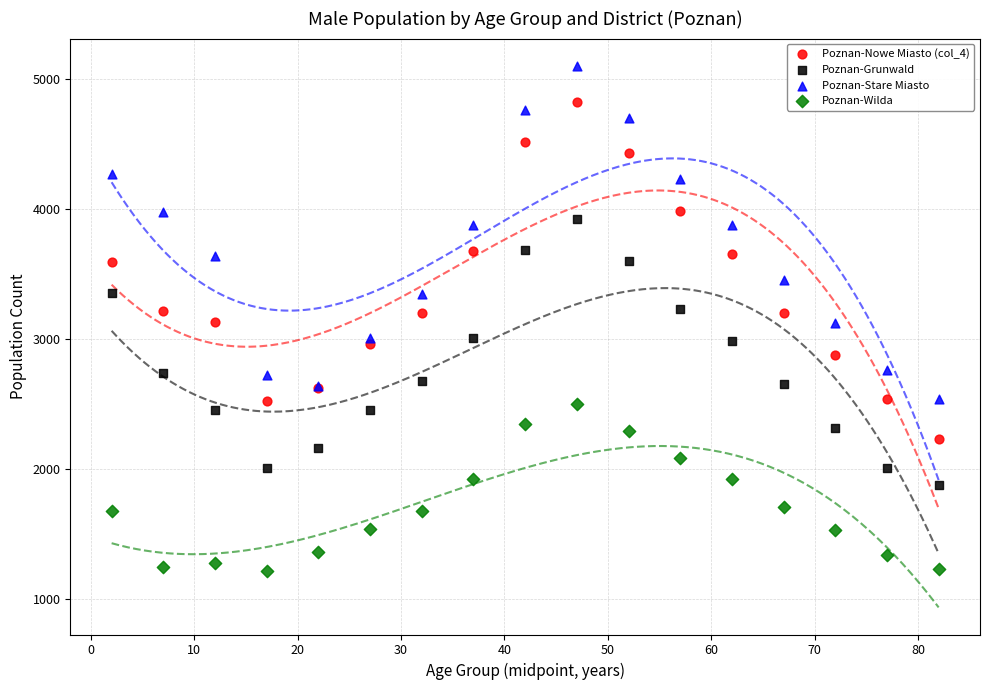

Which series reaches the minimum Y coordinate?

Poznan-Wilda